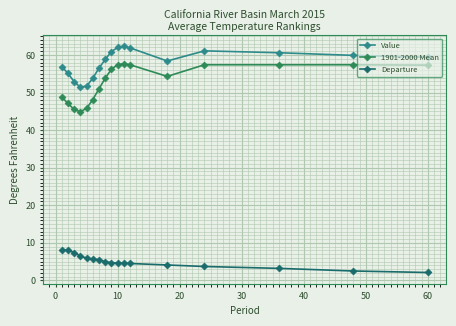

What is the difference between the maximum and minimum values in the Value series?

10.9